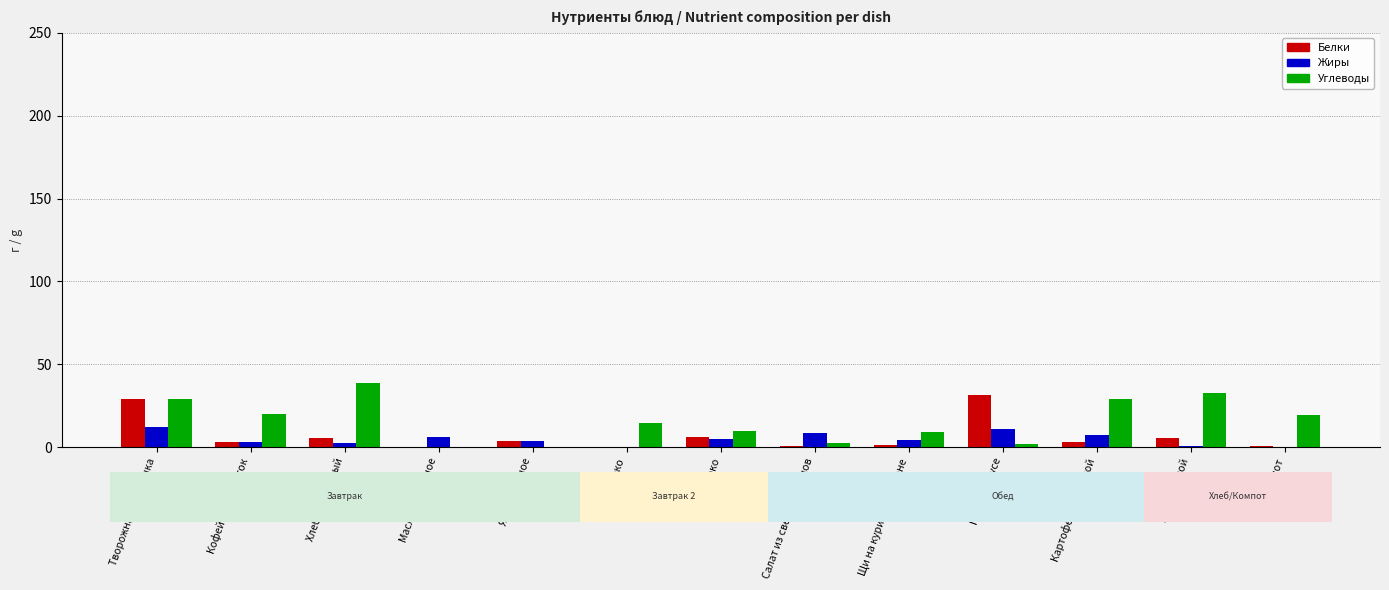

Where does the Углеводы series first go above 14?

Творожная запеканка